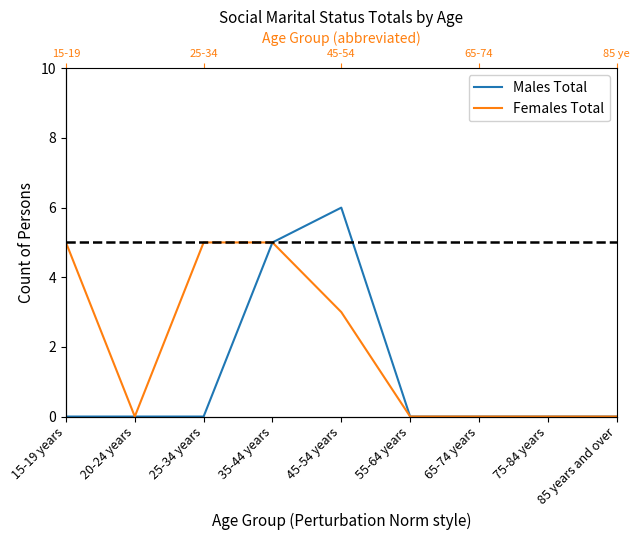

List the series in order of their overall mean, lowest first.

Males Total, Females Total